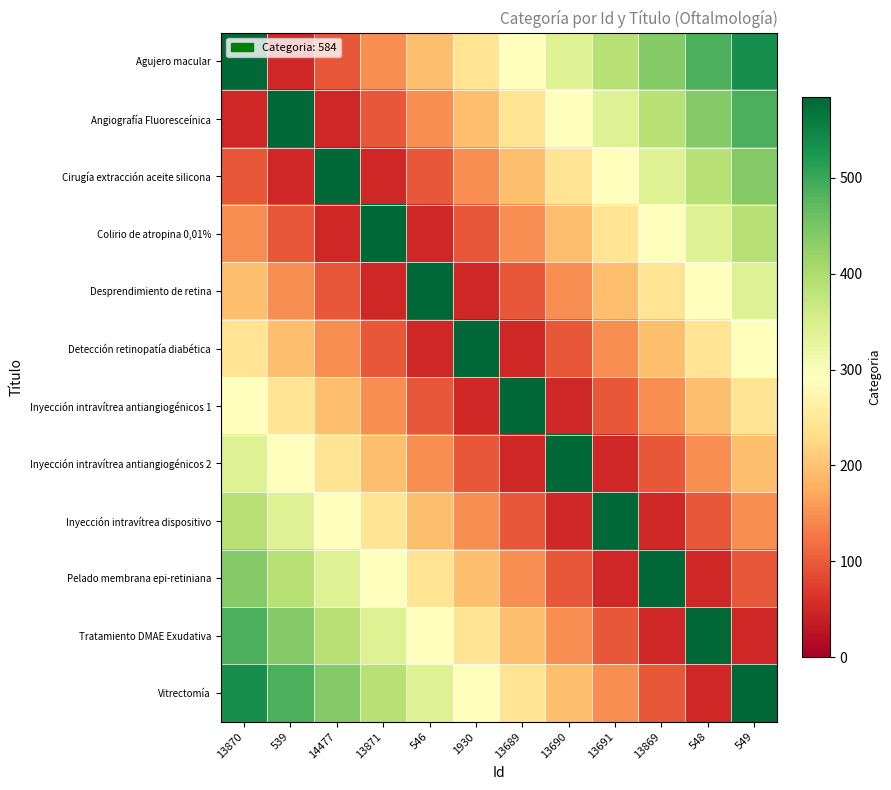

Which series changed the most between 539 and 13869?

Vitrectomía